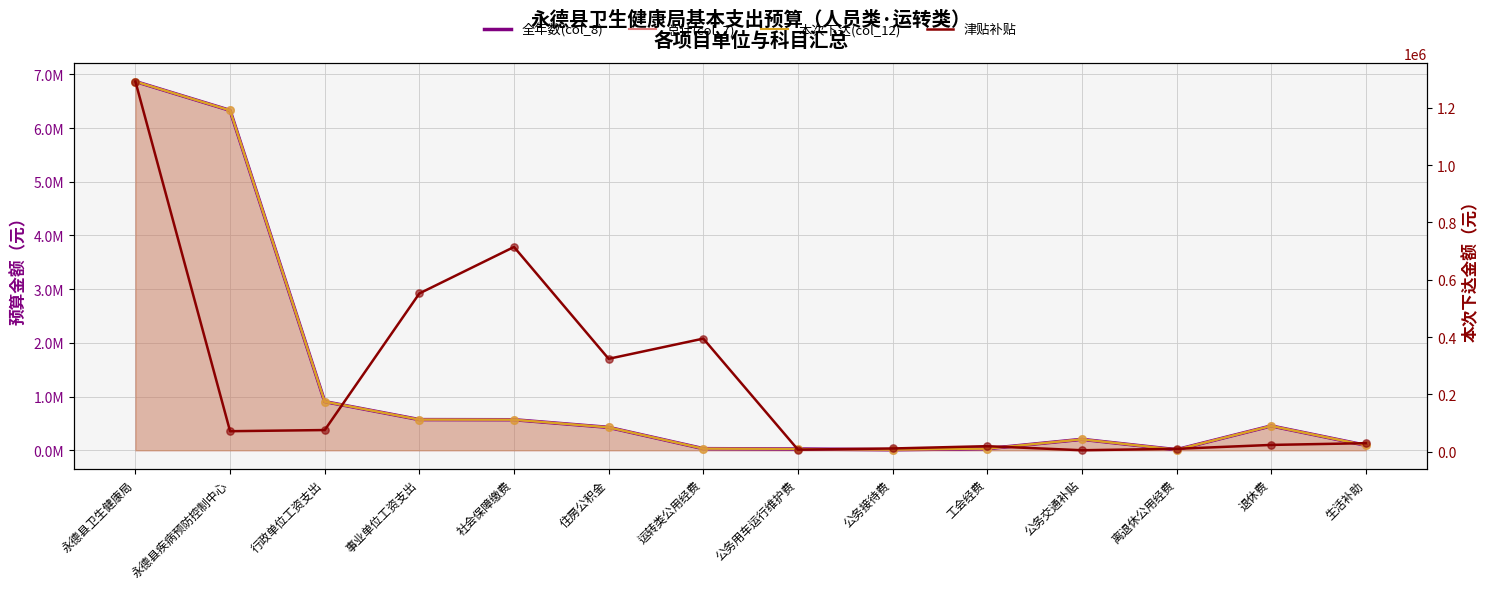

What is the total value across all series at 永德县疾病预防控制中心?

19061911.1